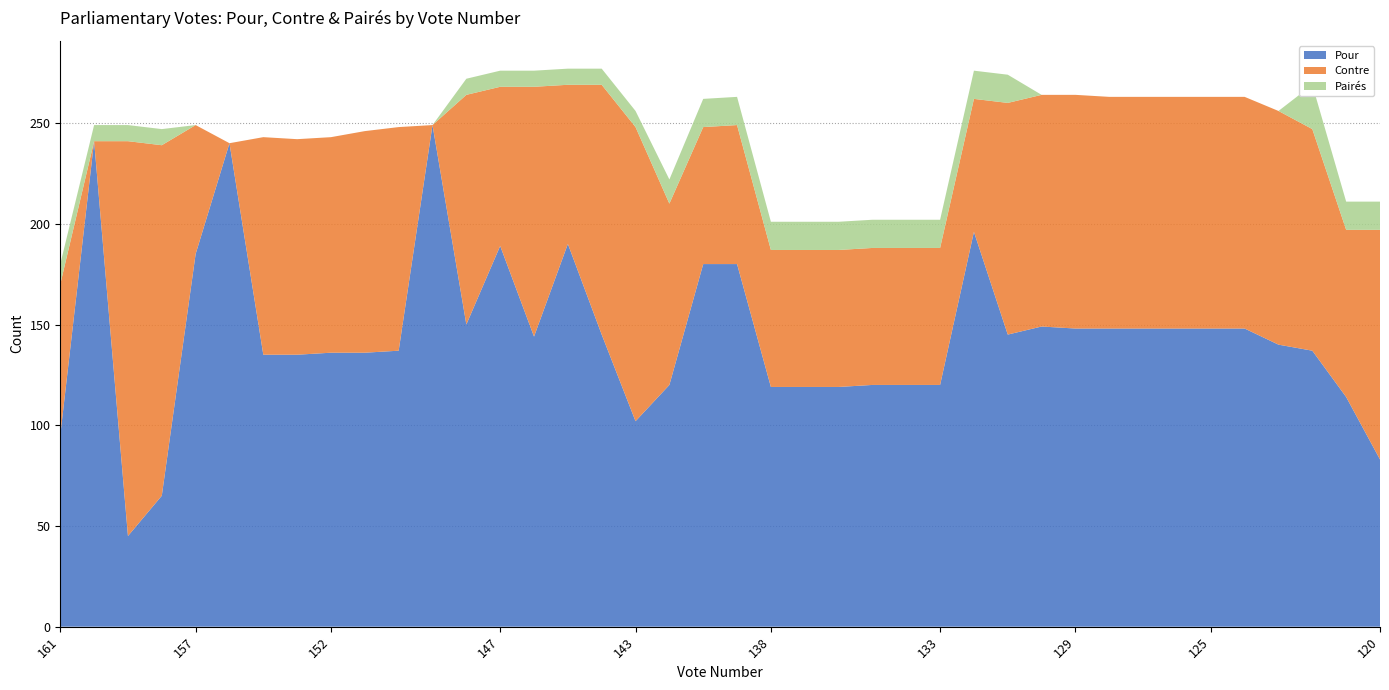

Reading left to right, what are all the values shown in this chart?

Pour: 161=95	160=241	159=45	158=65	157=185	155=240	154=135	153=135	152=136	151=136	150=137	149=249	148=150	147=189	146=144	145=190	144=145	143=102	142=120	140=180	139=180	138=119	137=119	136=119	135=120	134=120	133=120	132=196	131=145	130=149	129=148	128=148	127=148	126=148	125=148	124=148	123=140	122=137	121=114	120=83
Contre: 161=75	160=0	159=196	158=174	157=64	155=0	154=108	153=107	152=107	151=110	150=111	149=0	148=114	147=79	146=124	145=79	144=124	143=146	142=90	140=68	139=69	138=68	137=68	136=68	135=68	134=68	133=68	132=66	131=115	130=115	129=116	128=115	127=115	126=115	125=115	124=115	123=116	122=110	121=83	120=114
Pairés: 161=10	160=8	159=8	158=8	157=0	155=0	154=0	153=0	152=0	151=0	150=0	149=0	148=8	147=8	146=8	145=8	144=8	143=8	142=12	140=14	139=14	138=14	137=14	136=14	135=14	134=14	133=14	132=14	131=14	130=0	129=0	128=0	127=0	126=0	125=0	124=0	123=0	122=22	121=14	120=14